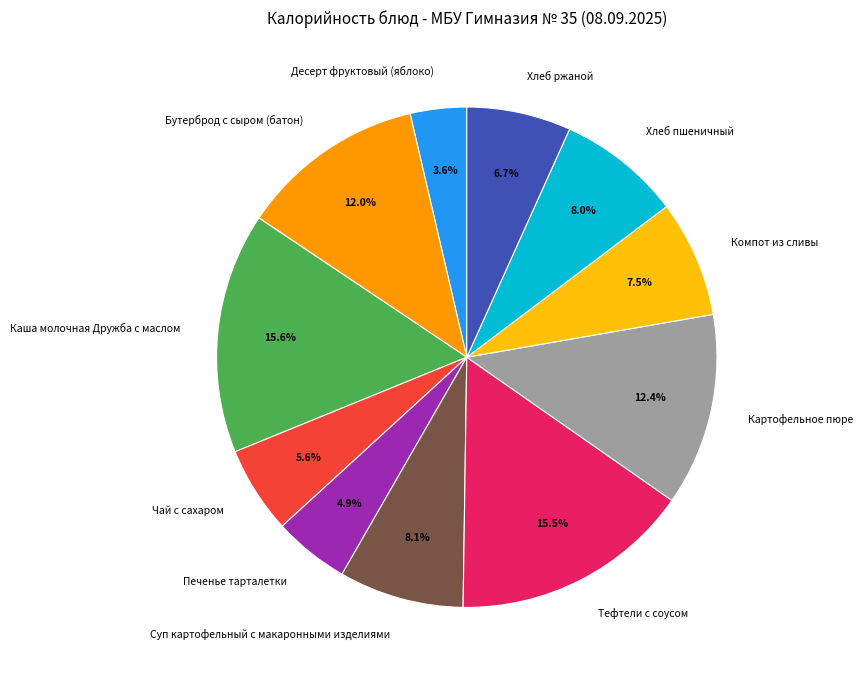

Count the number of slices in the pie.

11